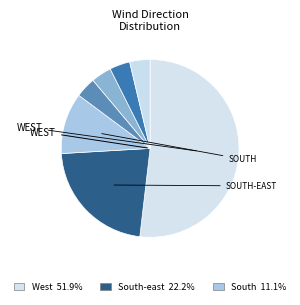

Count the number of slices in the pie.

7